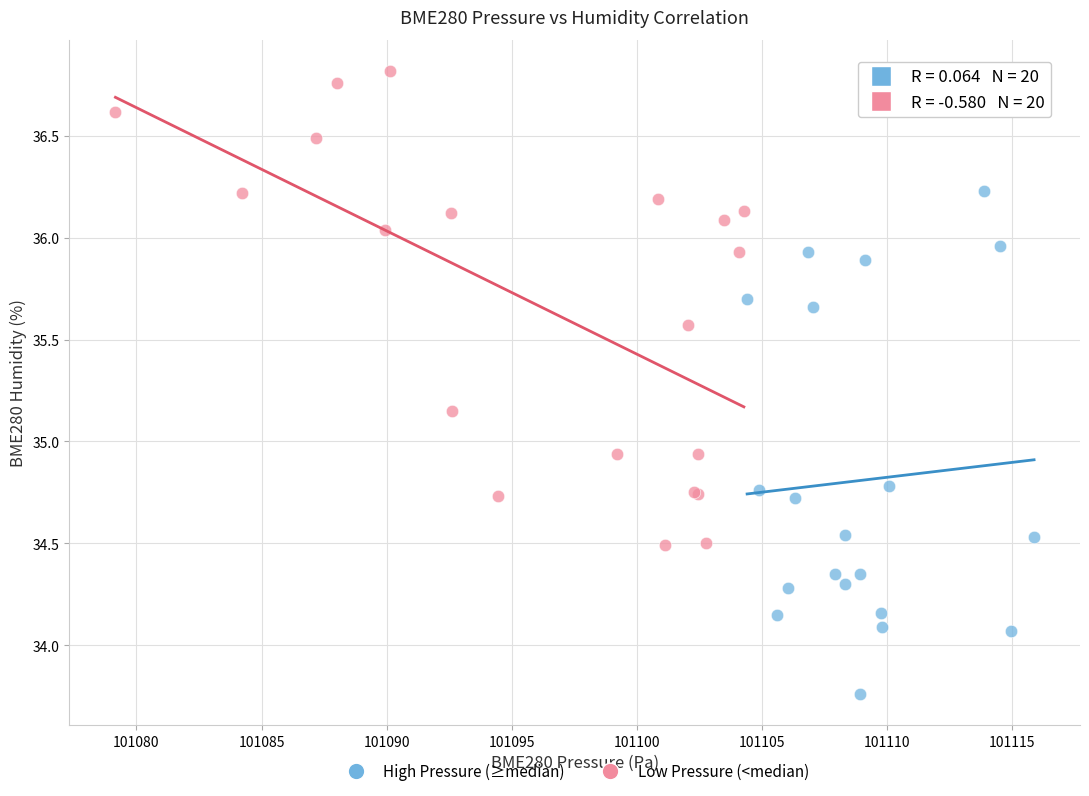

Which series reaches the maximum Y coordinate?

Low Pressure (<median)